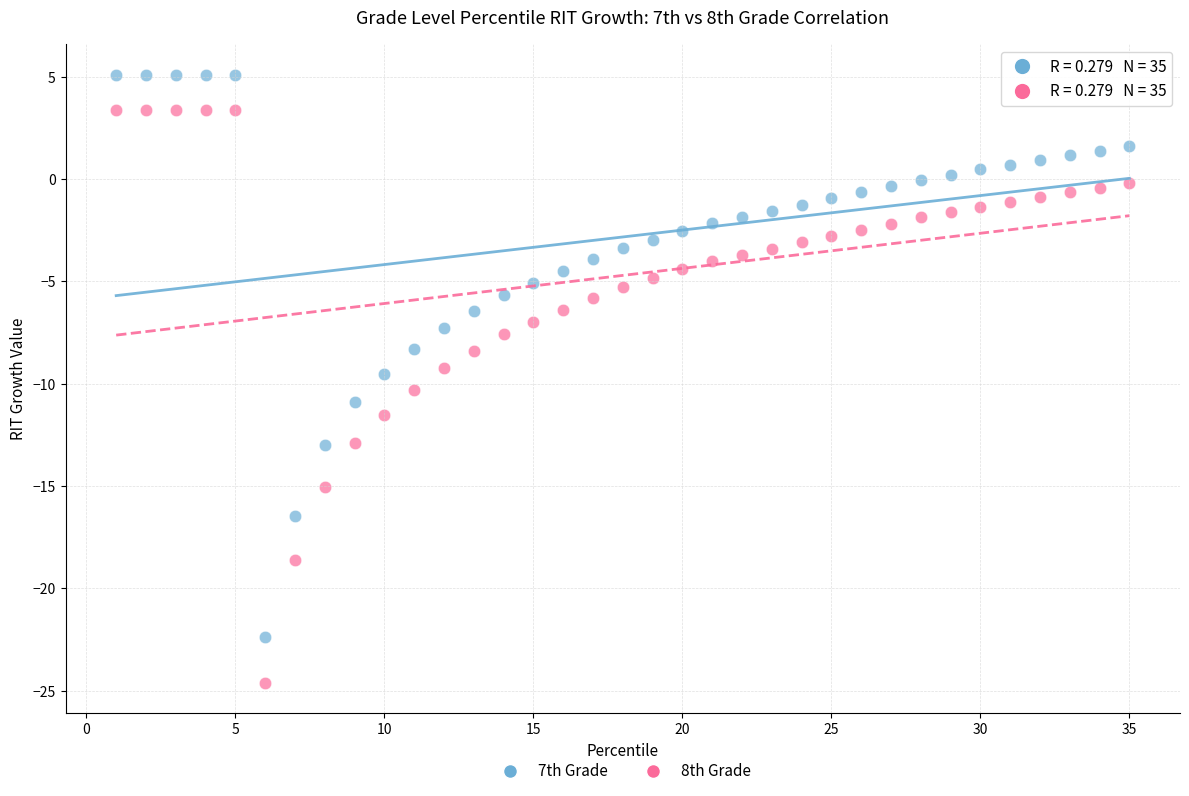

Across all data points, what is the range of Y values (max minus min)?

29.7